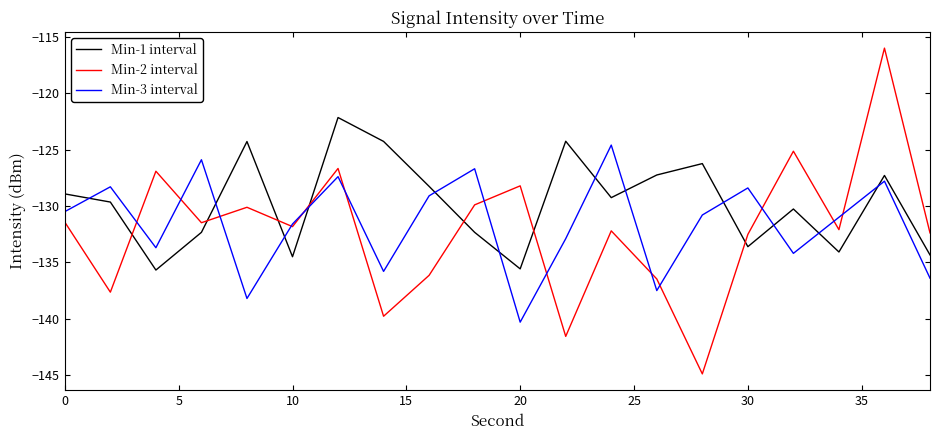

How many lines are shown in the chart?

3